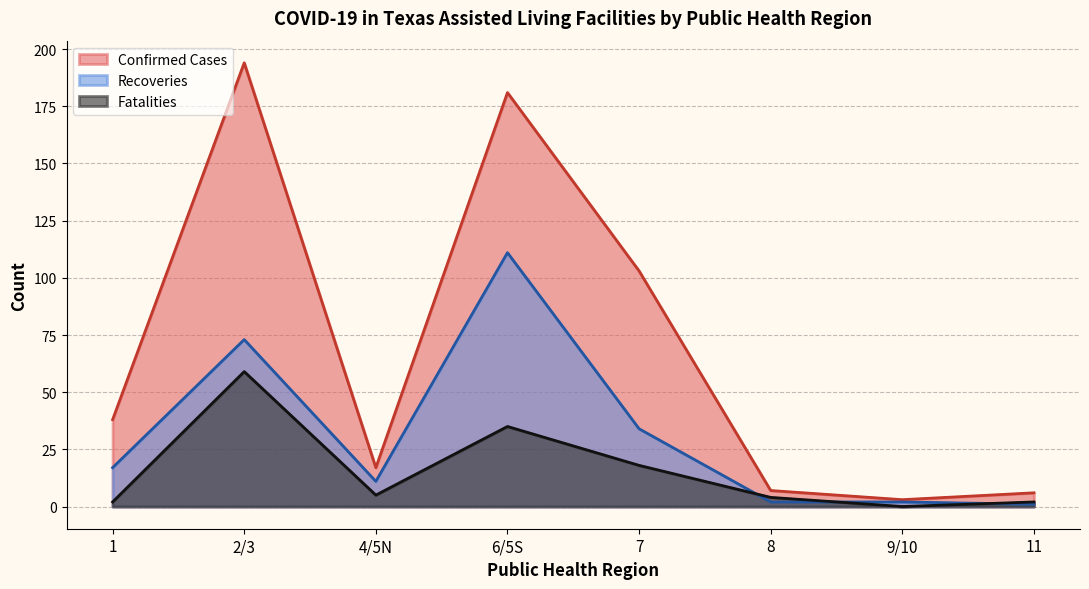

What are all the series names shown in the legend?

Confirmed Cases, Recoveries, Fatalities